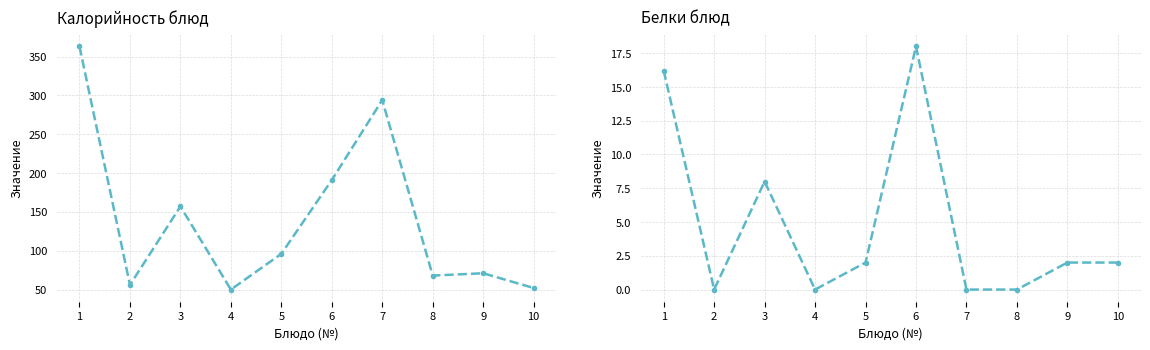

At how many categories does at least one series exceed 80?

5